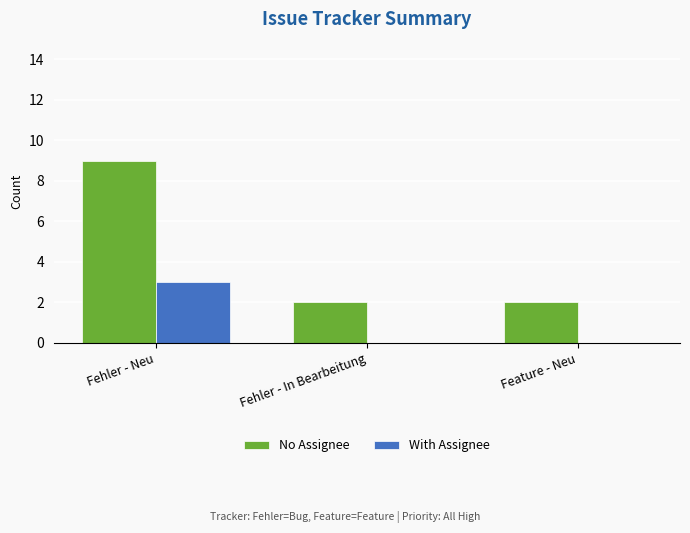

True or false: No Assignee has a value of 2 at Fehler - In Bearbeitung.

True